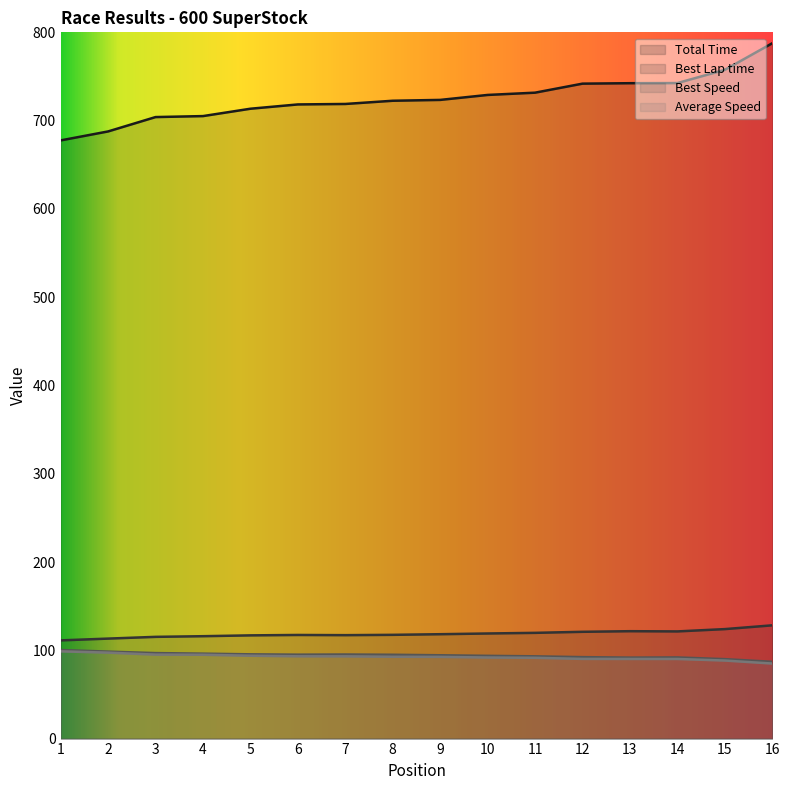

Where is Best Lap time nearest to the value 119?

10